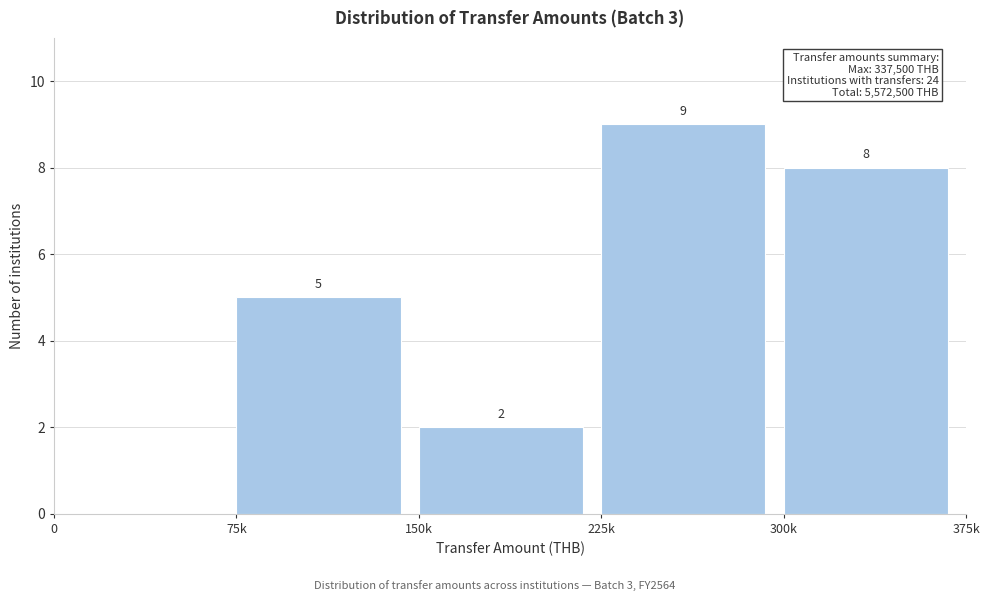

Reading right to left, what are all the values shown in this chart?

300k=8	225k=9	150k=2	75k=5	0=0